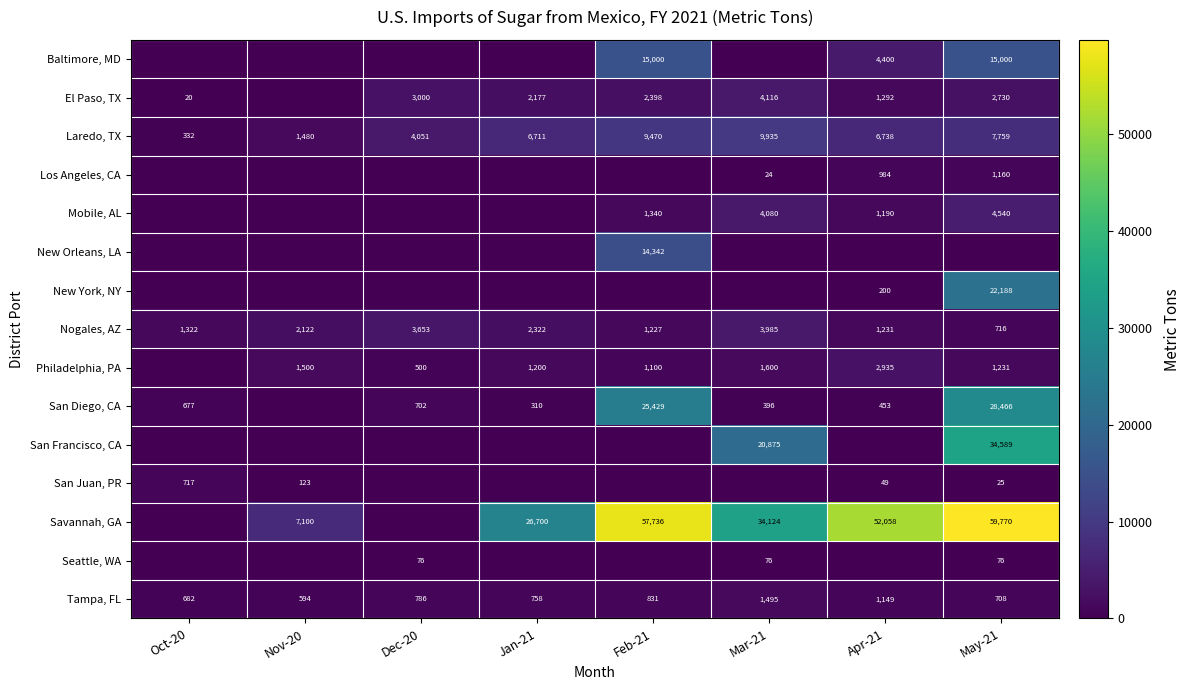

True or false: Laredo, TX has a value of 1842 at Apr-21.

False